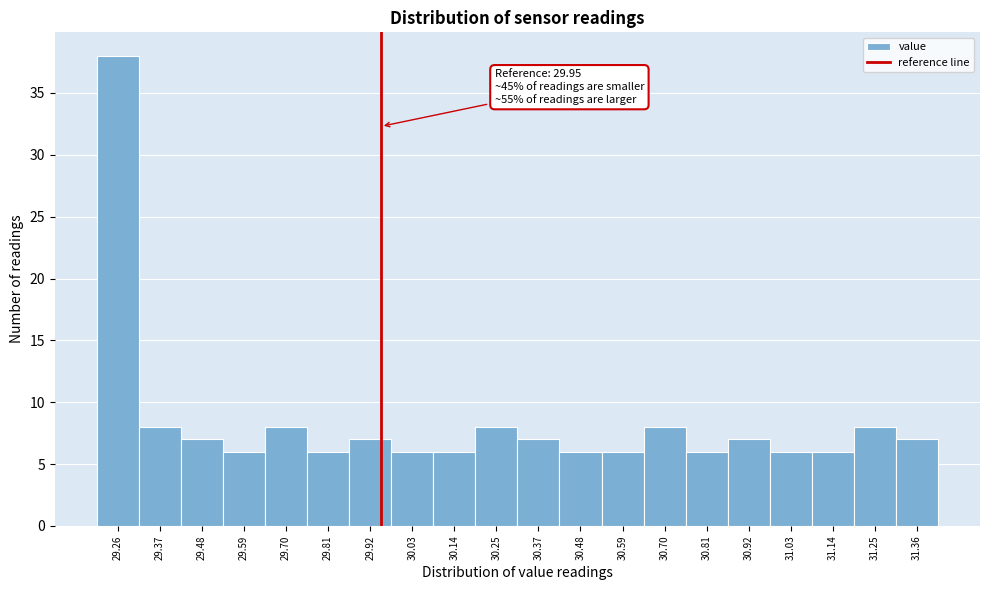

Over which range of the x-axis is the bar tallest?

29.20 to 29.32